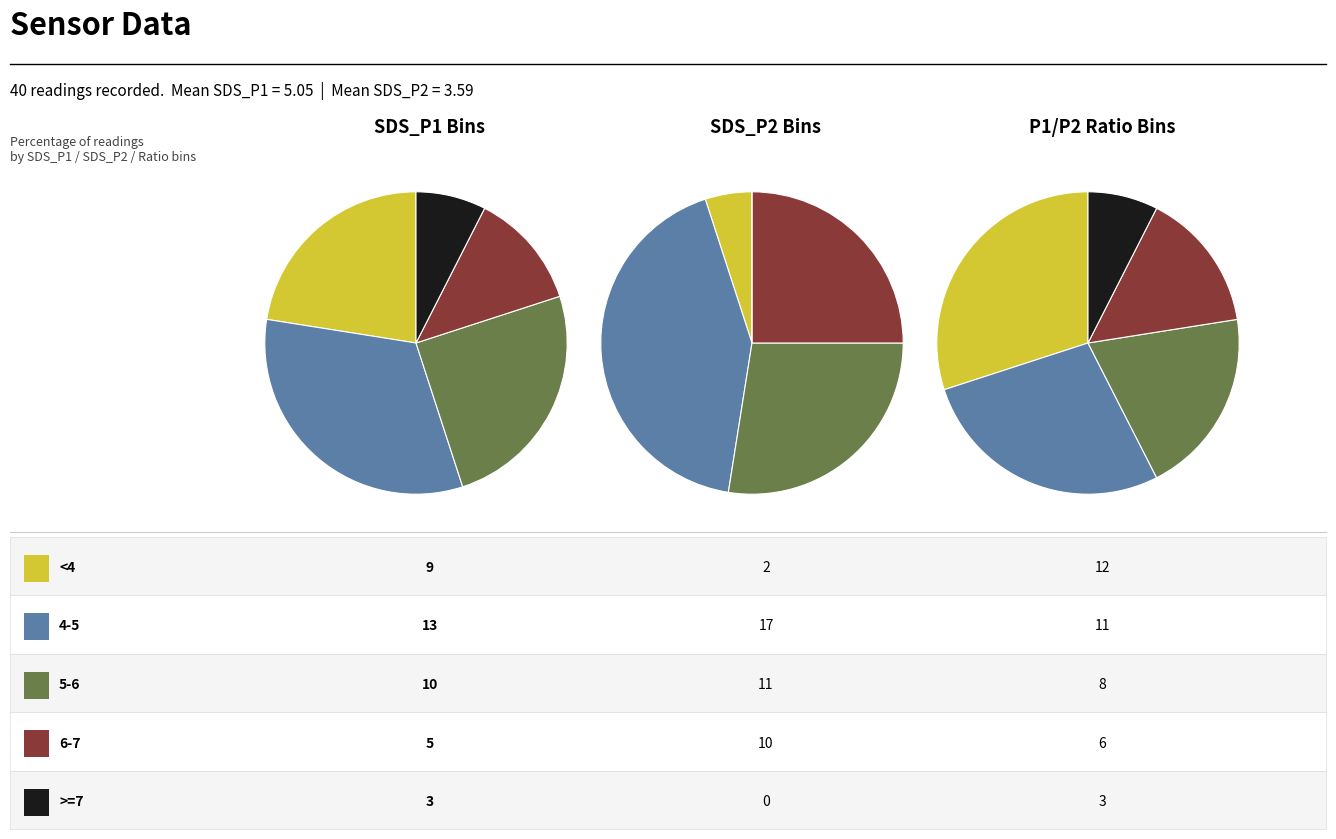

The 24 slice represents 1% of the pie. True or false?

False